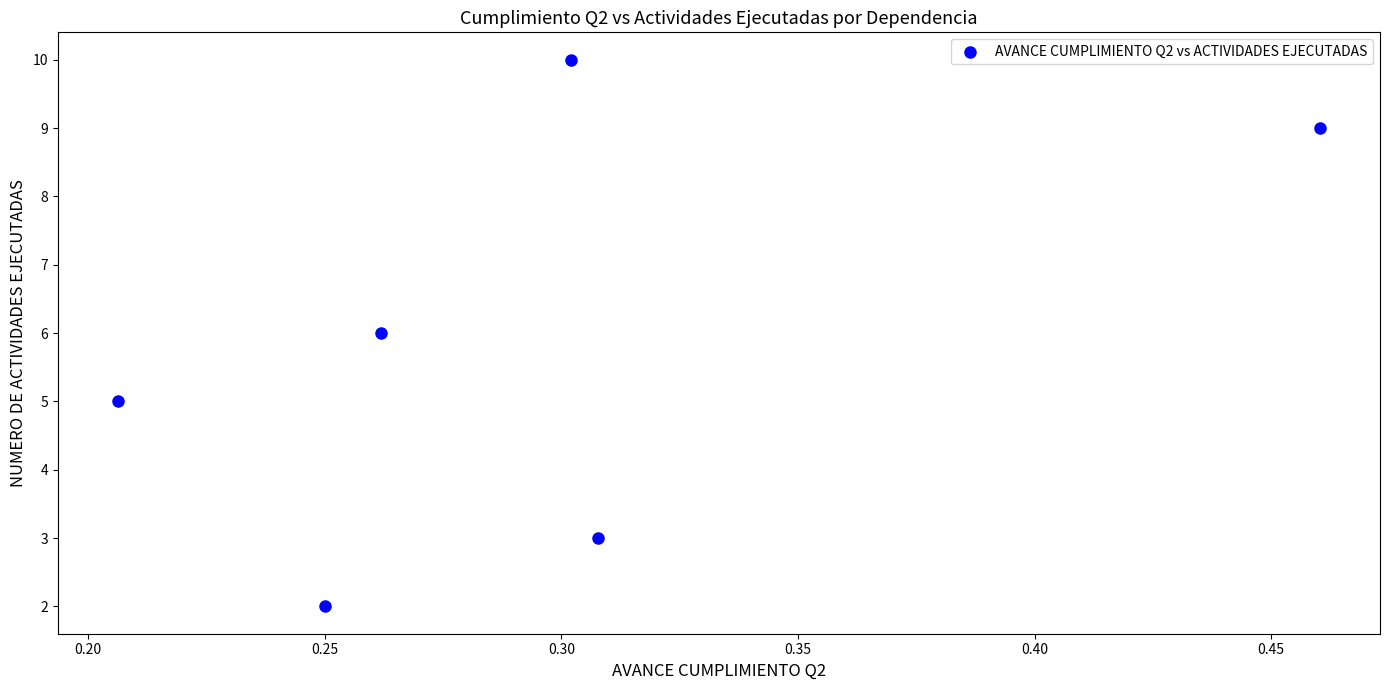

What is the range of Y values (max minus min)?

8